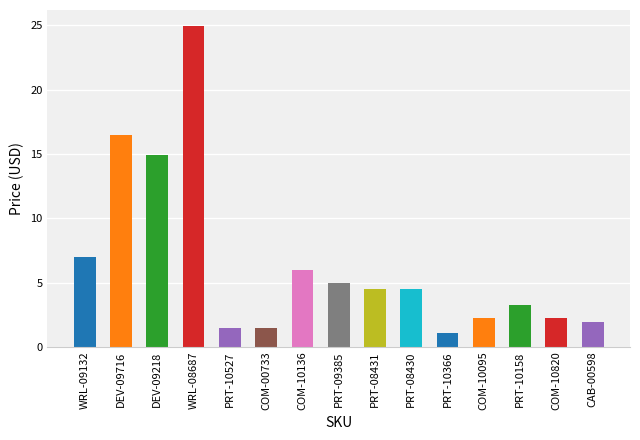

What position from the left is PRT-08430?

10